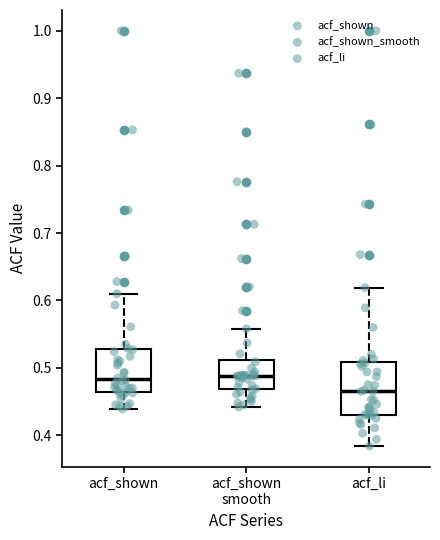

Reading left to right, read every box against the y-axis: the position of its median line, the range the box covers, and the ends of its whiskers. The values are not printed on the chart, so give them approximately, as read against the axis.

acf_shown: median 0.48, box 0.46 to 0.53, whiskers 0.44 to 0.61
acf_shown smooth: median 0.49, box 0.47 to 0.51, whiskers 0.44 to 0.56
acf_li: median 0.47, box 0.43 to 0.51, whiskers 0.38 to 0.62